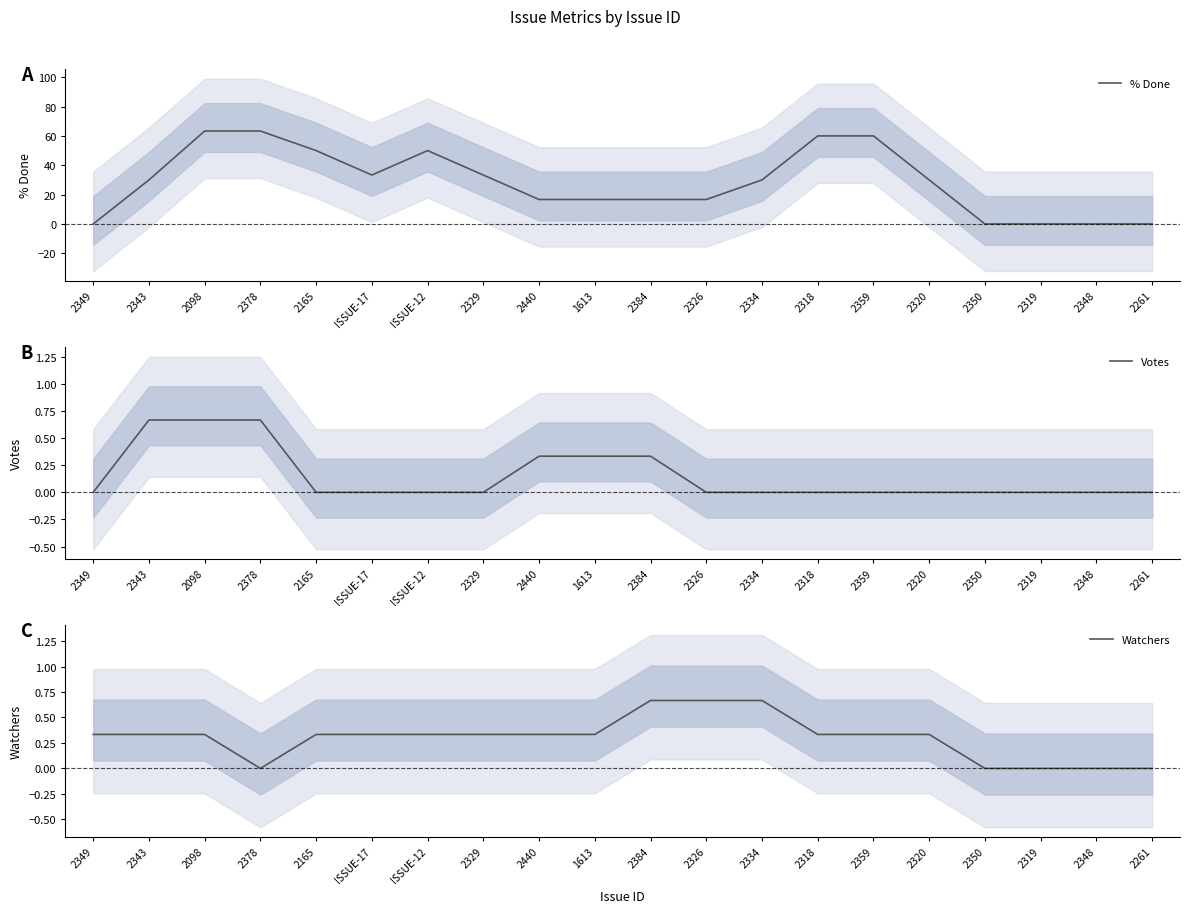

True or false: % Done and Votes intersect in this chart.

False